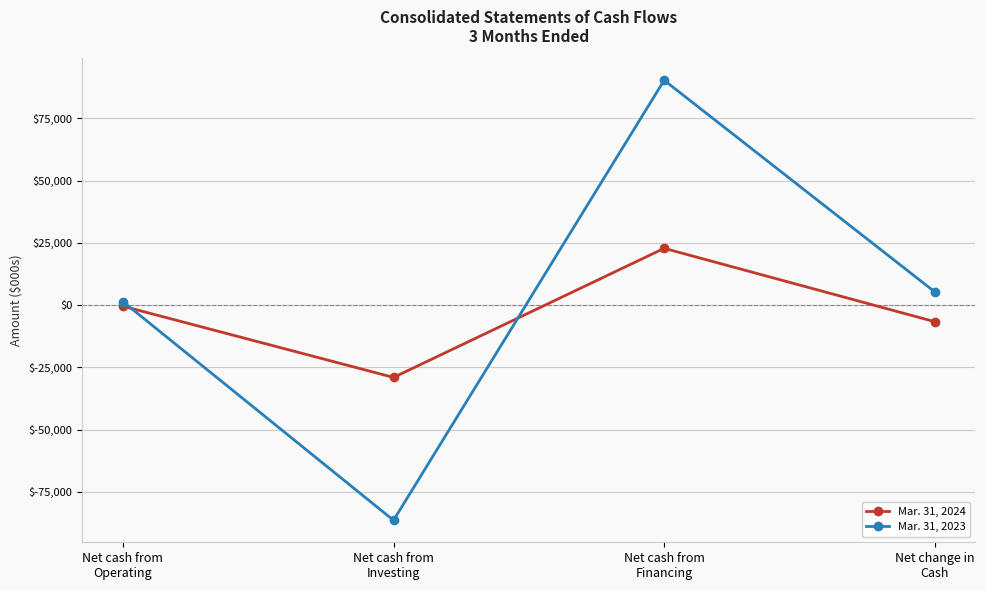

Is it true that Mar. 31, 2023 equals -135383 at Net cash from
Investing?

False